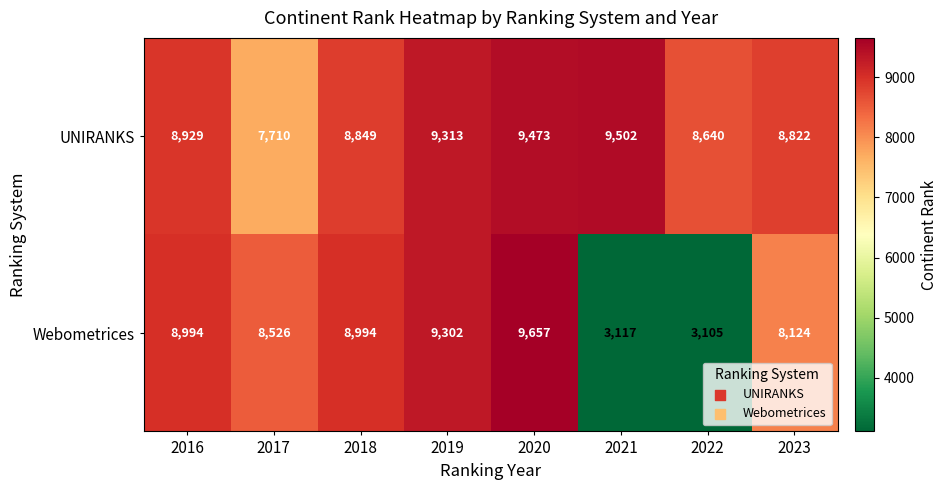

What is the total value across all series at 2020?

19130